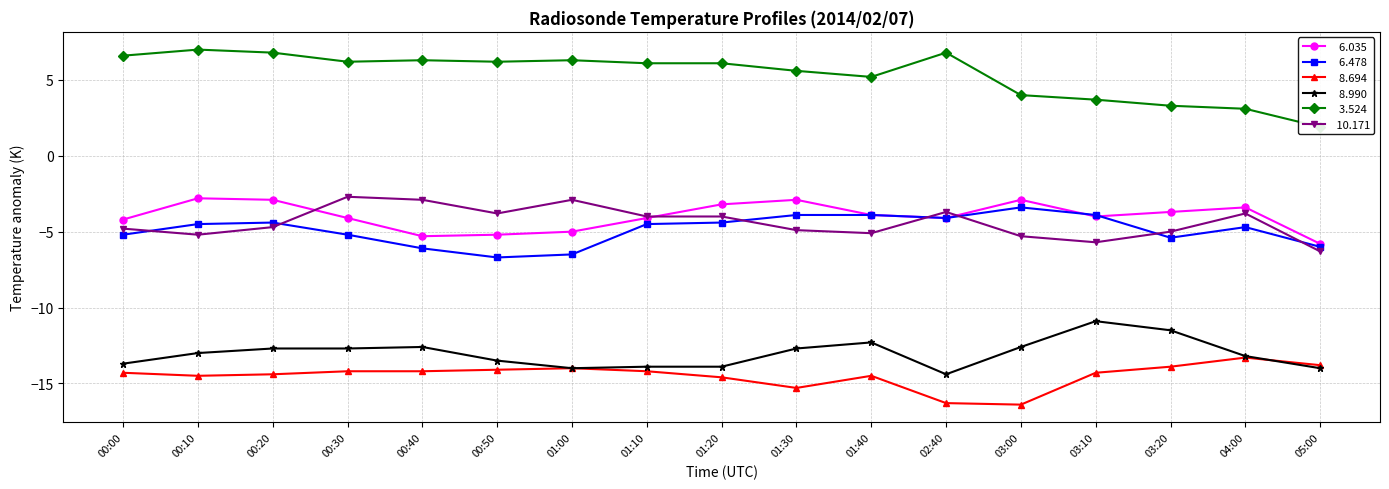

At how many categories does at least one series exceed -5?

17